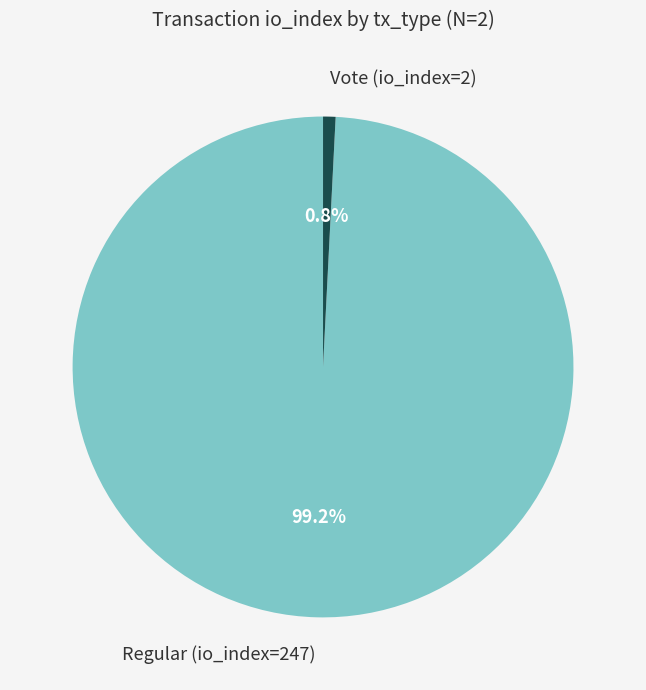

Is there a majority slice in this chart?

Yes